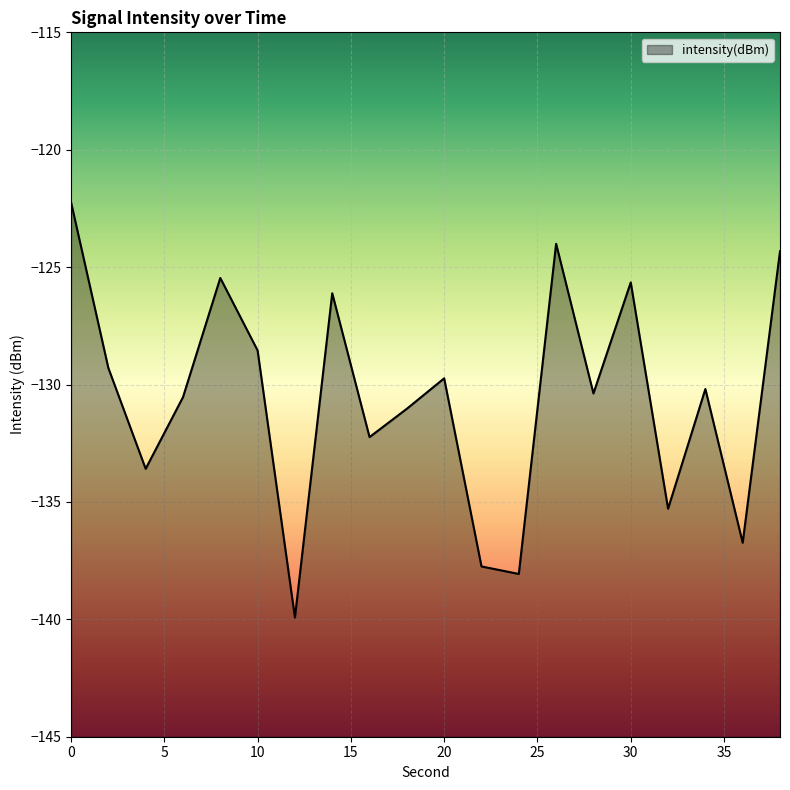

Where is the data nearest to the value -131?

18